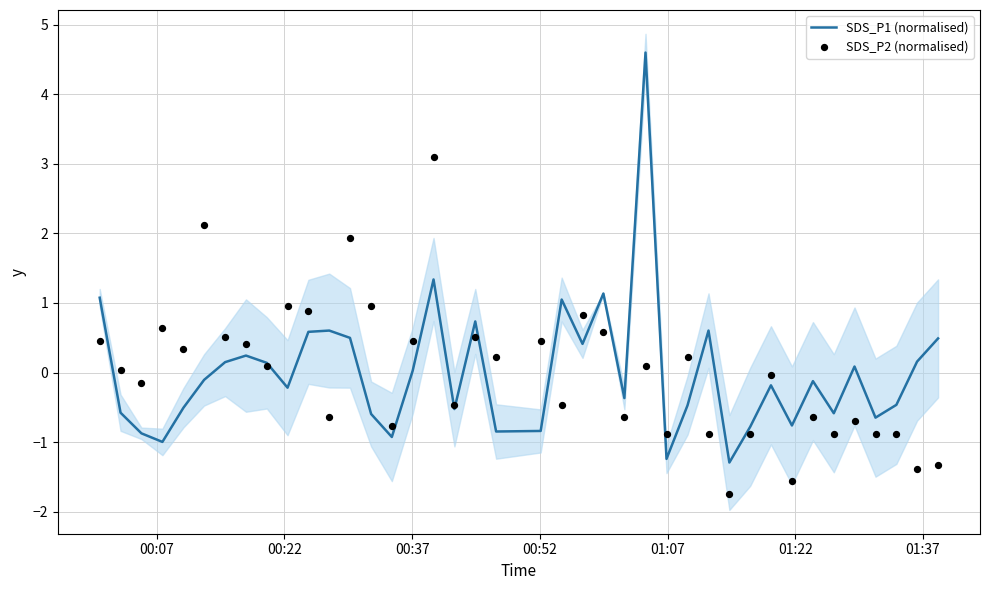

Which series has the largest total across all categories?

SDS_P1 (normalised)